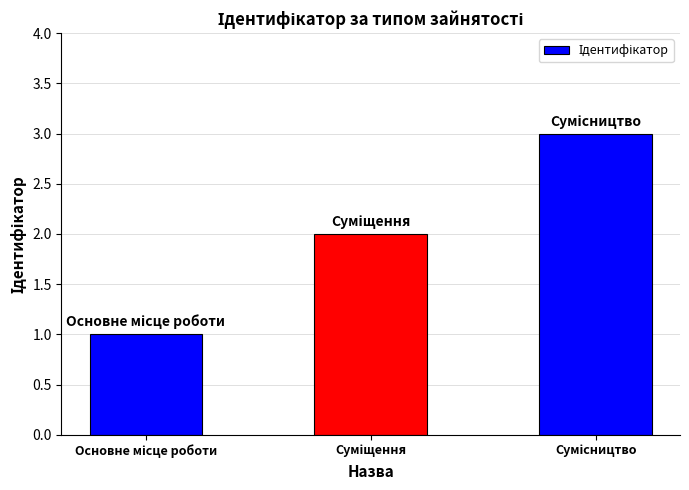

What is the sum of all values?

6